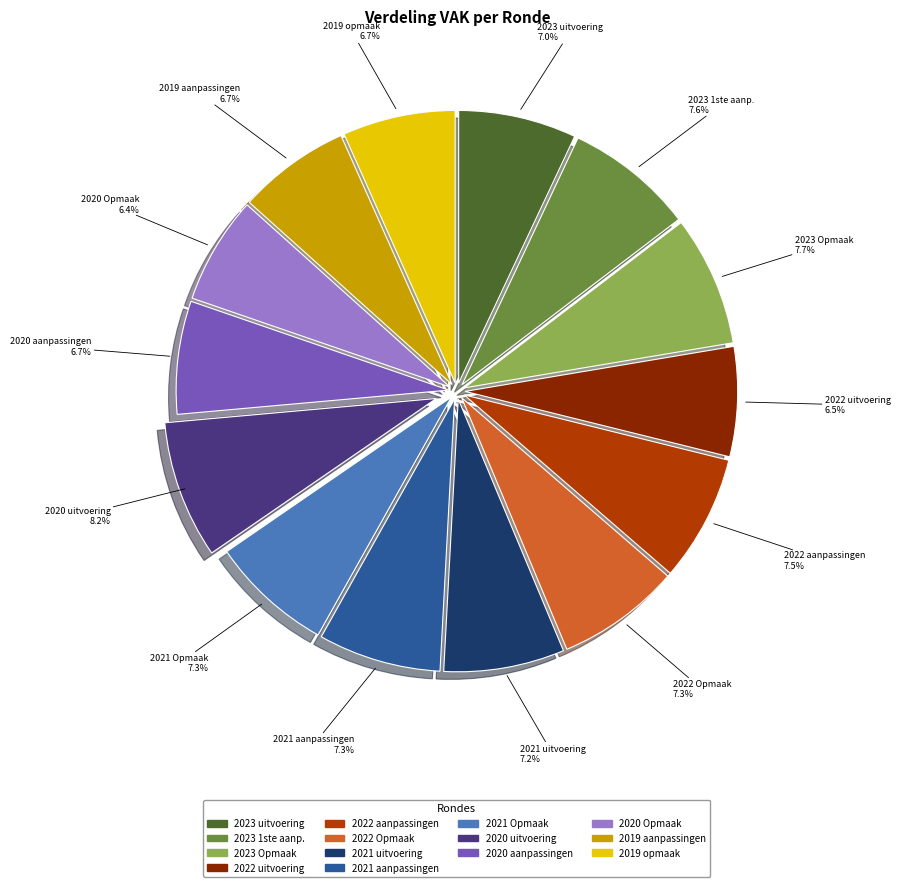

To the nearest percent, what is the average slice percentage?

7%